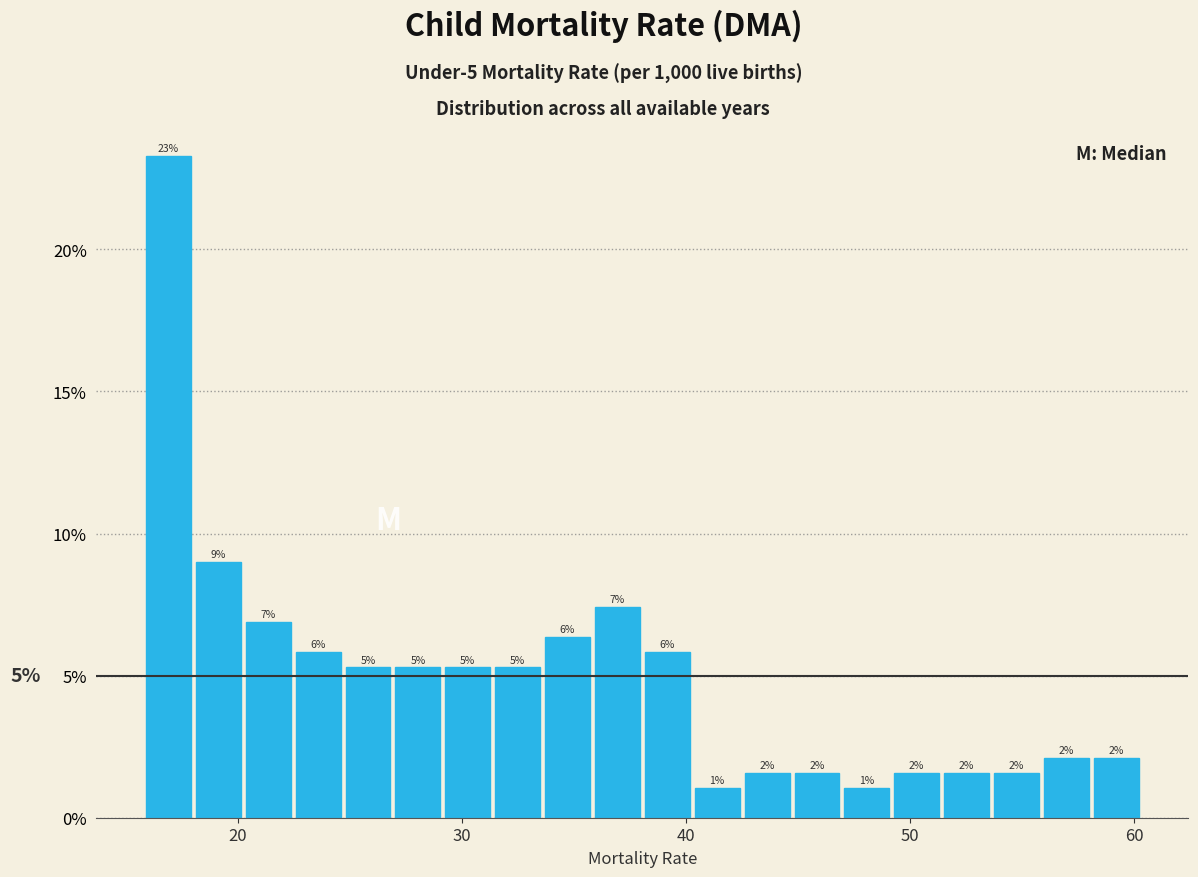

Around what value on the x-axis is the tallest bar? Give the approximate position of its centre, as read against the axis.

17